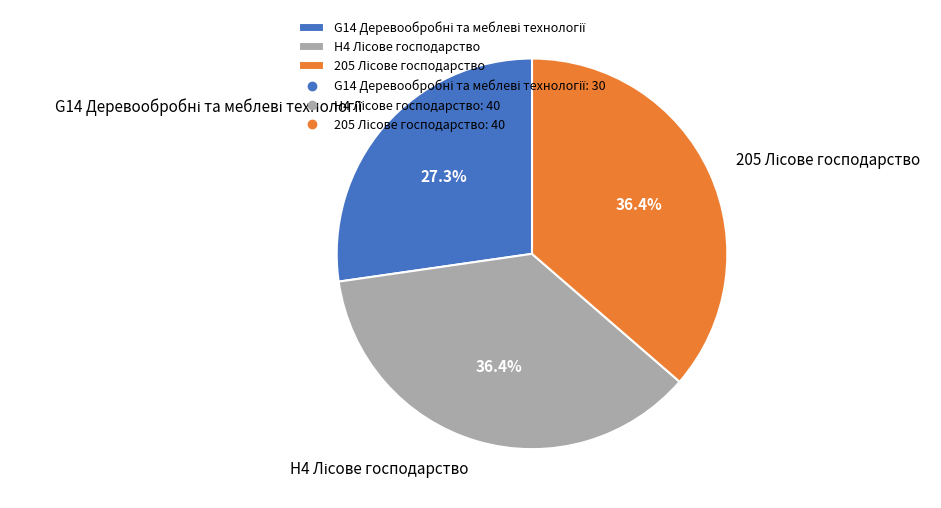

Does any single category account for the majority?

No